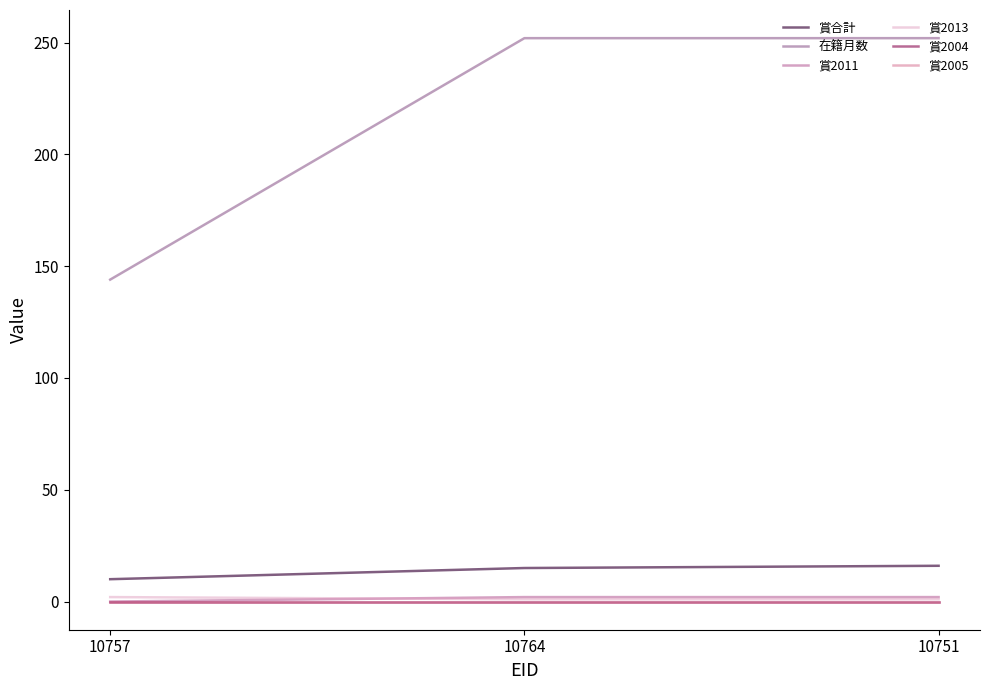

Does the chart display data point markers on the line(s)?

No